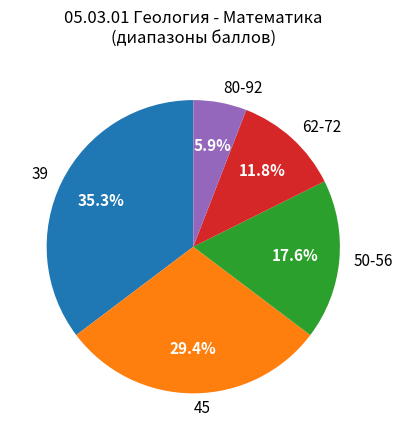

Between 80-92 and 62-72, which is larger?

62-72